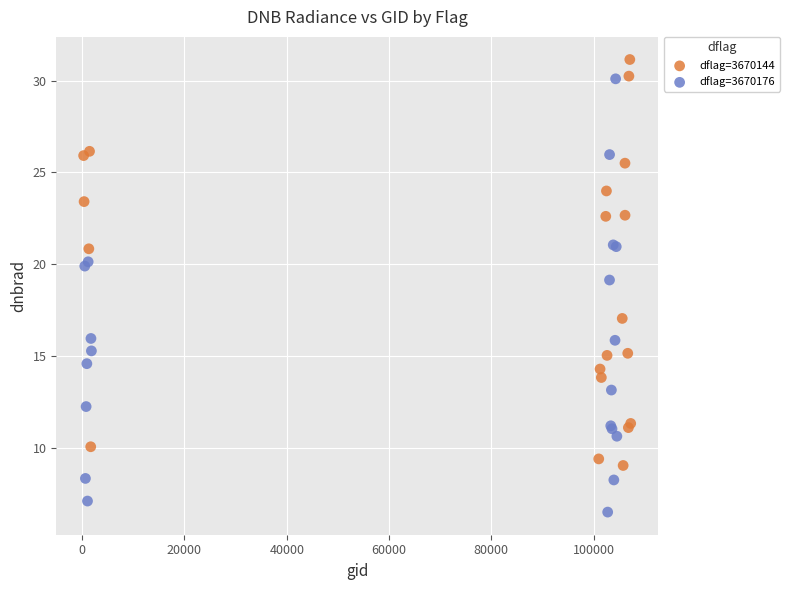

Which series reaches the maximum Y coordinate?

dflag=3670144